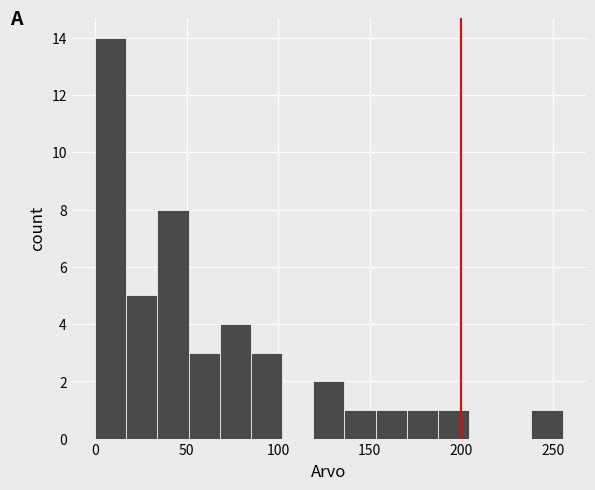

Read against the x-axis, roughly where is the centre of the tallest bar?

10